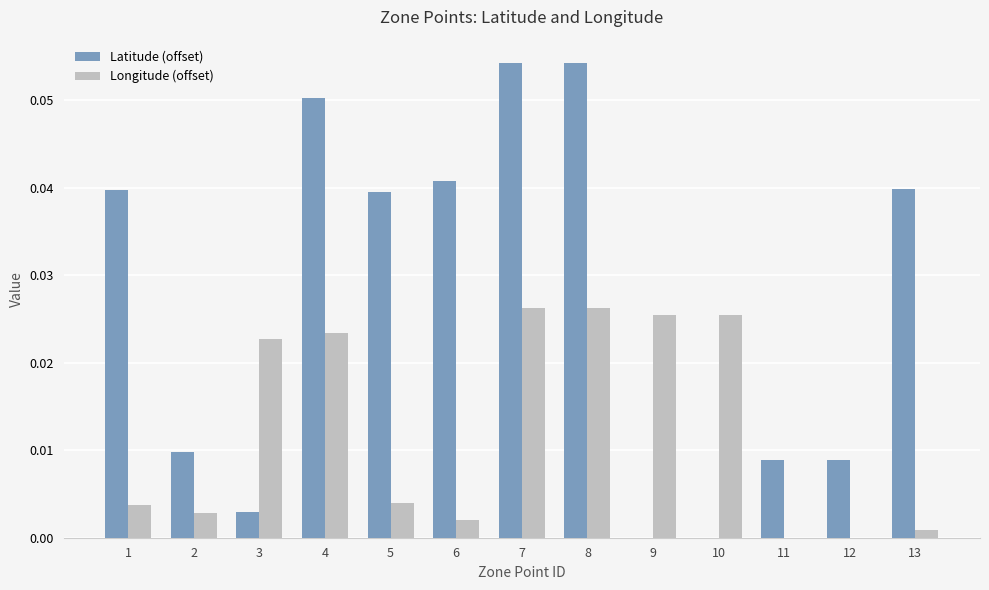

What is the sum of all Latitude (offset) values?

0.3